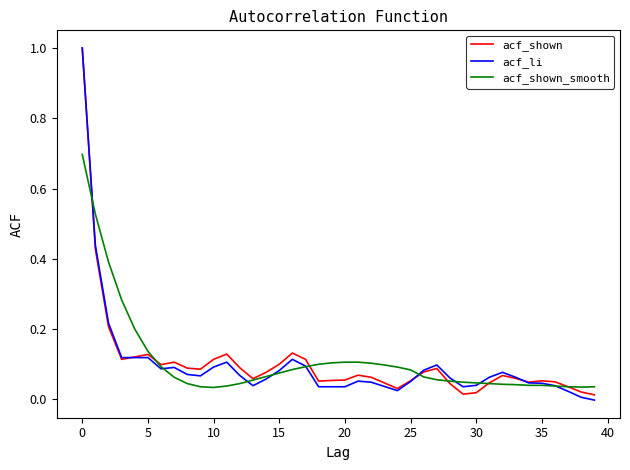

What is the highest value of the acf_li series?

1.0